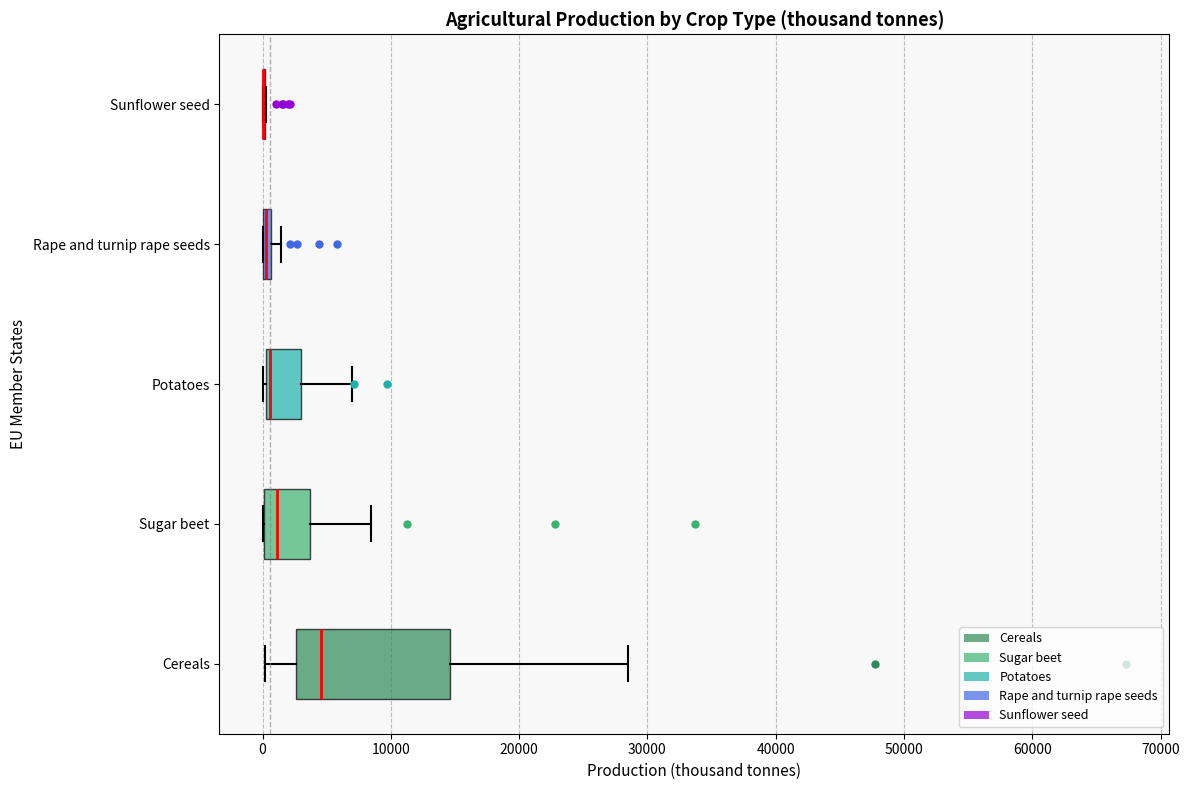

Where does the right whisker of the box for Sugar beet end on the x-axis? The values are not printed on the chart, so give them approximately, as read against the axis.

8000